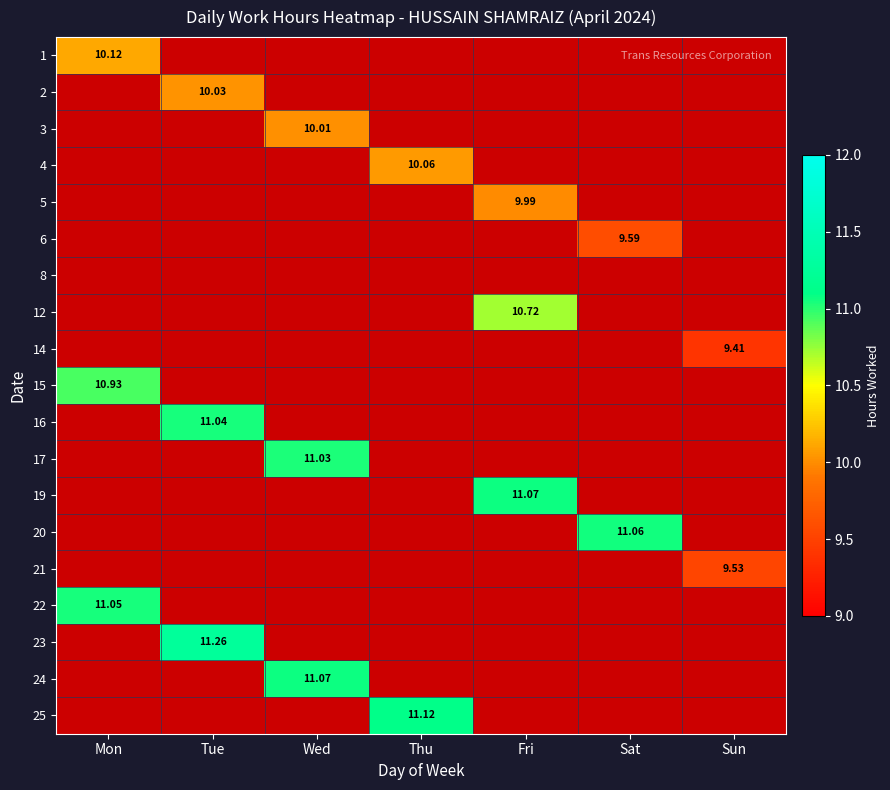

How many positive values does the 22 series have?

1